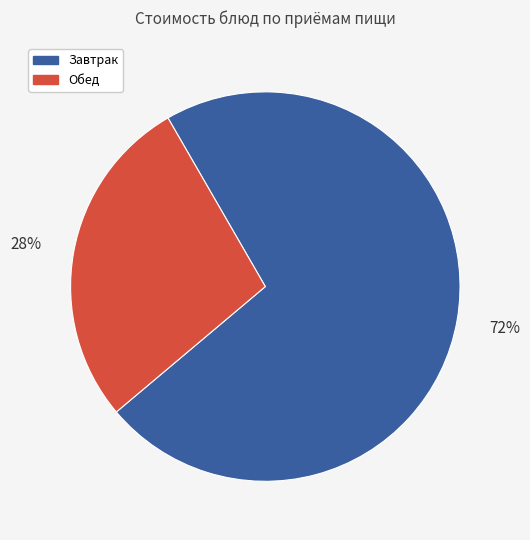

To the nearest percent, what is the difference between the largest and smallest slice percentages?

44%